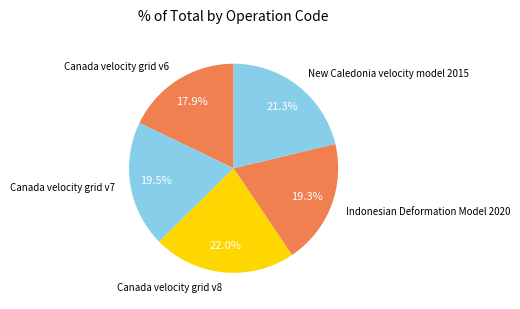

Between New Caledonia velocity model 2015 and Canada velocity grid v7, which is larger?

New Caledonia velocity model 2015